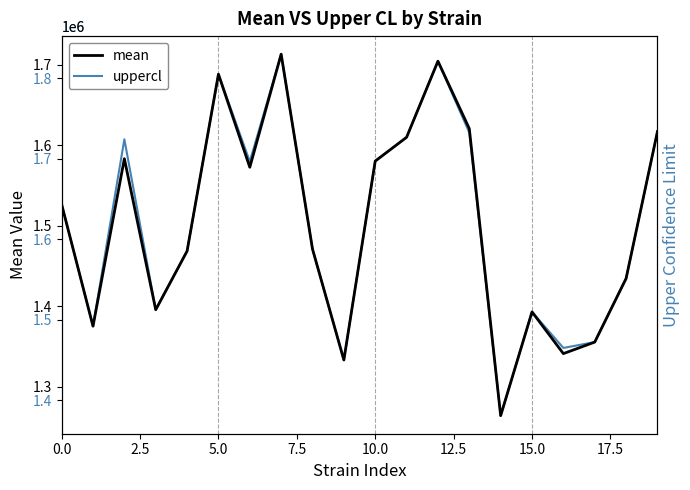

What is the minimum value for mean?

1264178.7